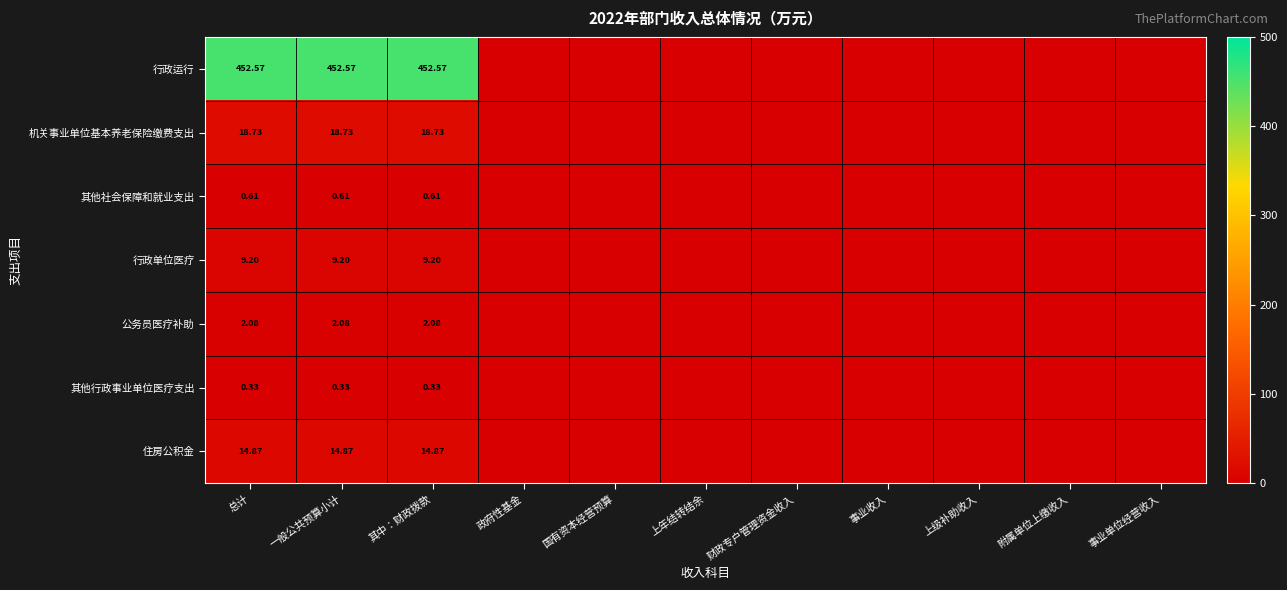

At 上年结转结余, list the series in order from largest to smallest.

行政运行, 机关事业单位基本养老保险缴费支出, 其他社会保障和就业支出, 行政单位医疗, 公务员医疗补助, 其他行政事业单位医疗支出, 住房公积金